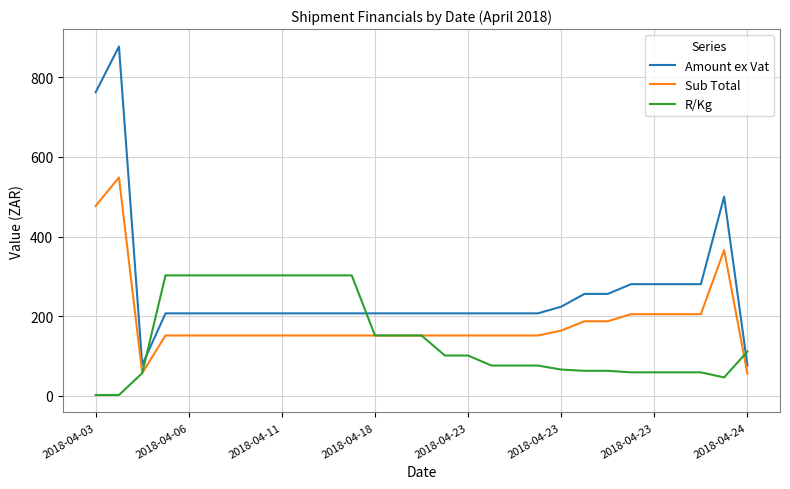

Which series has the largest total across all categories?

Amount ex Vat